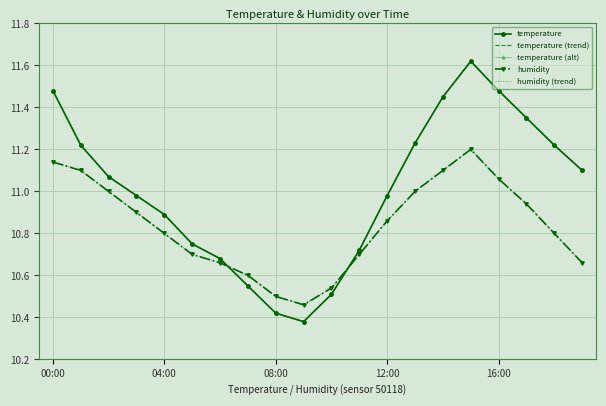

Which series has the largest total across all categories?

temperature